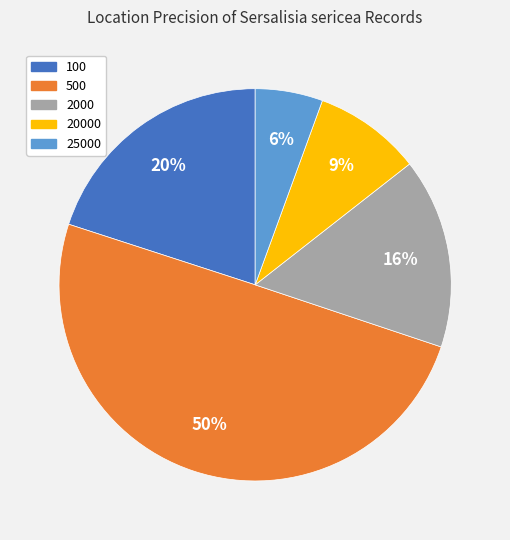

Which has a higher value, 25000 or 100?

100